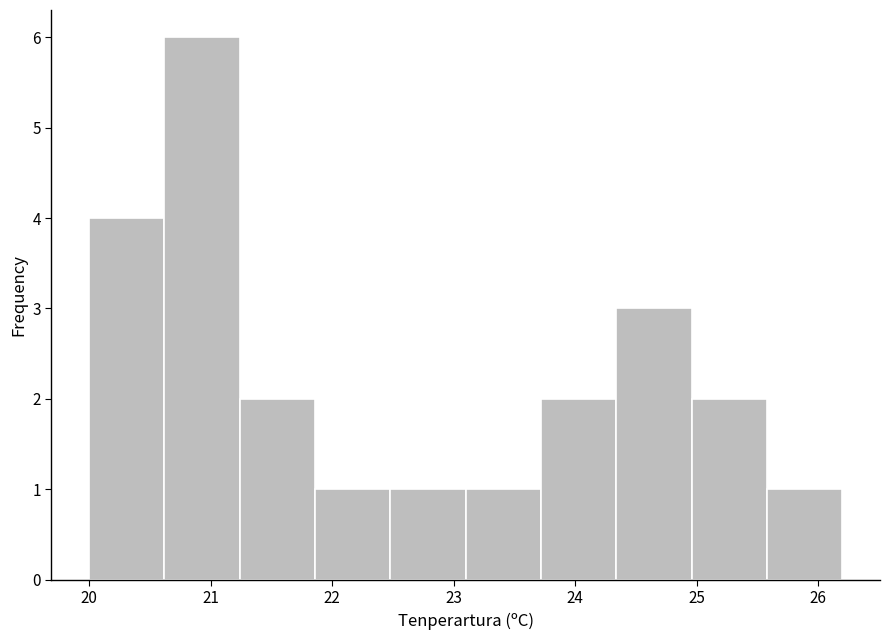

Over which range of the x-axis is the bar tallest?

20.62 to 21.24